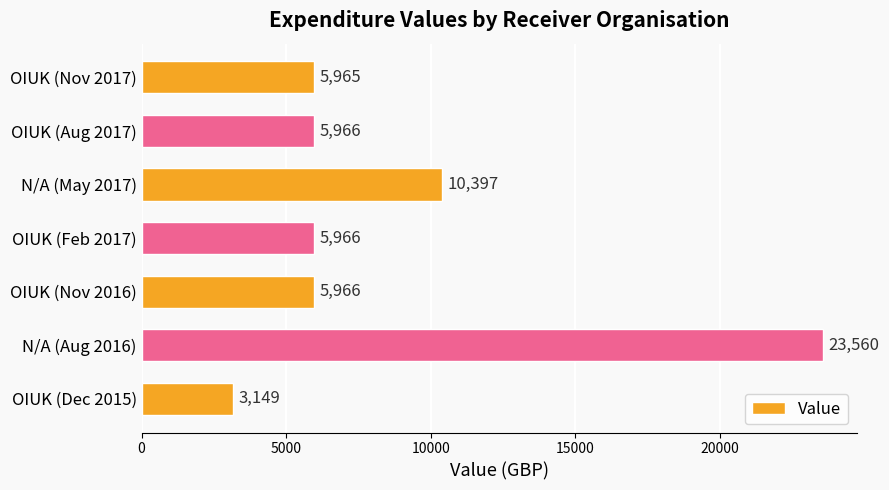

What is the change in value from OIUK (Nov 2017) to OIUK (Nov 2016)?

+1